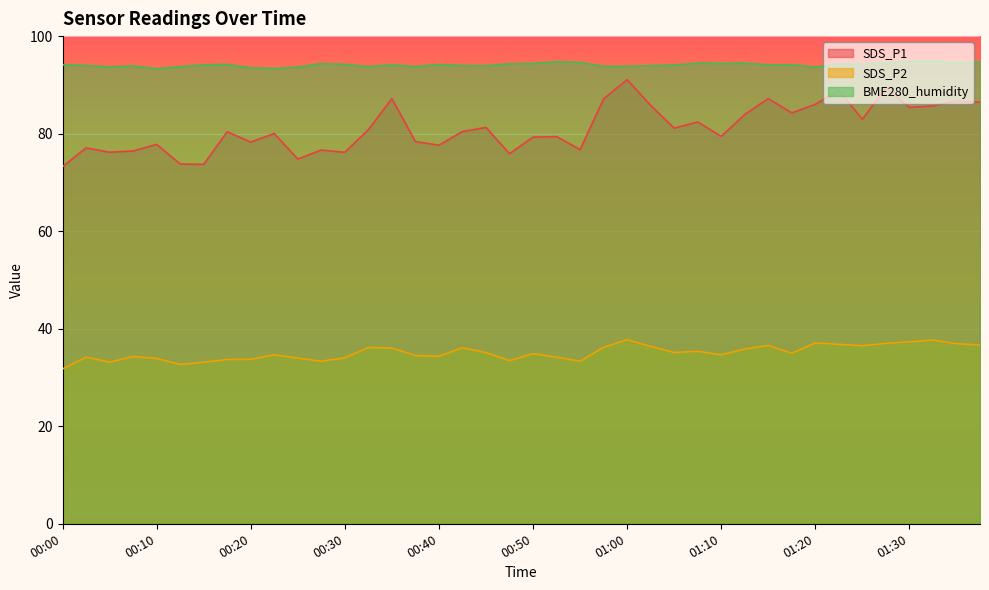

Reading left to right, transcribe all the data shown in this chart.

SDS_P1: 00:00=73.2	00:02=77.1	00:05=76.2	00:07=76.5	00:10=77.8	00:12=73.8	00:15=73.7	00:17=80.4	00:20=78.3	00:22=80.0	00:25=74.8	00:27=76.7	00:30=76.2	00:32=80.8	00:35=87.2	00:37=78.4	00:40=77.6	00:42=80.4	00:45=81.3	00:47=75.9	00:50=79.3	00:52=79.4	00:55=76.7	00:57=87.1	01:00=91.1	01:02=85.8	01:05=81.1	01:07=82.4	01:10=79.4	01:12=83.9	01:15=87.2	01:17=84.2	01:20=86.0	01:22=88.8	01:25=83.0	01:27=89.4	01:30=85.4	01:32=85.7	01:35=86.7	01:37=86.5
SDS_P2: 00:00=31.8	00:02=34.2	00:05=33.1	00:07=34.3	00:10=33.9	00:12=32.7	00:15=33.1	00:17=33.7	00:20=33.7	00:22=34.6	00:25=34.0	00:27=33.3	00:30=34.0	00:32=36.1	00:35=36.0	00:37=34.5	00:40=34.3	00:42=36.1	00:45=35.1	00:47=33.5	00:50=34.9	00:52=34.2	00:55=33.3	00:57=36.2	01:00=37.7	01:02=36.4	01:05=35.1	01:07=35.4	01:10=34.6	01:12=35.8	01:15=36.6	01:17=35.0	01:20=37.1	01:22=36.8	01:25=36.5	01:27=37.0	01:30=37.3	01:32=37.7	01:35=36.9	01:37=36.7
BME280_humidity: 00:00=94.1	00:02=94.0	00:05=93.7	00:07=93.9	00:10=93.3	00:12=93.7	00:15=94.1	00:17=94.2	00:20=93.5	00:22=93.4	00:25=93.7	00:27=94.4	00:30=94.2	00:32=93.8	00:35=94.1	00:37=93.8	00:40=94.2	00:42=94.0	00:45=93.9	00:47=94.3	00:50=94.4	00:52=94.8	00:55=94.6	00:57=93.8	01:00=93.8	01:02=94.0	01:05=94.1	01:07=94.5	01:10=94.4	01:12=94.5	01:15=94.1	01:17=94.1	01:20=93.7	01:22=94.3	01:25=94.3	01:27=94.5	01:30=94.8	01:32=94.9	01:35=94.5	01:37=94.7